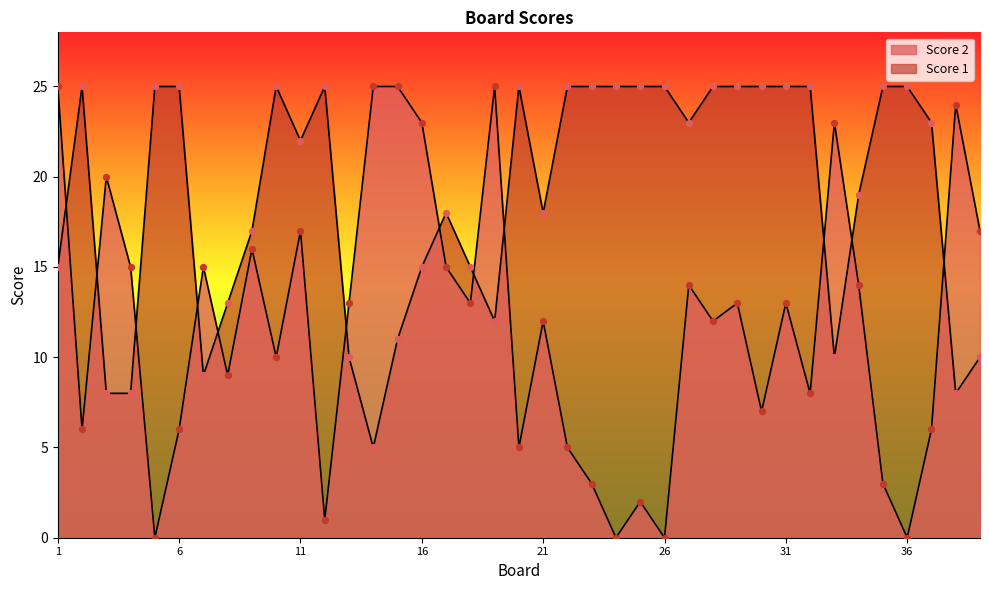

Which series reaches the minimum Y coordinate?

Score 2